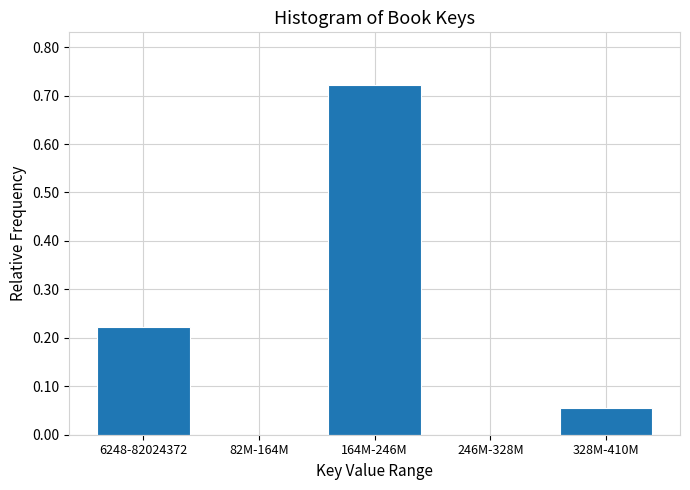

Which category has the highest value across all series?

164M-246M